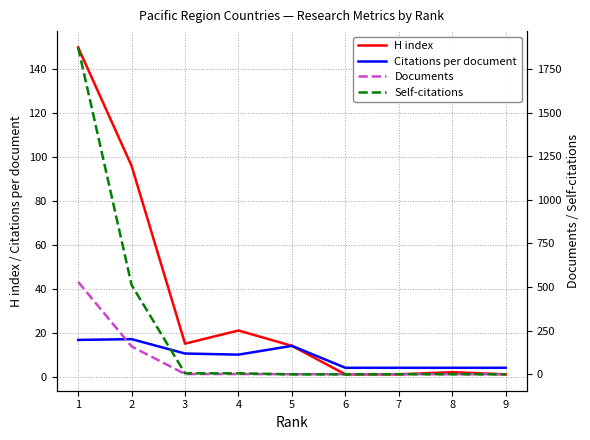

How many lines are shown in the chart?

4